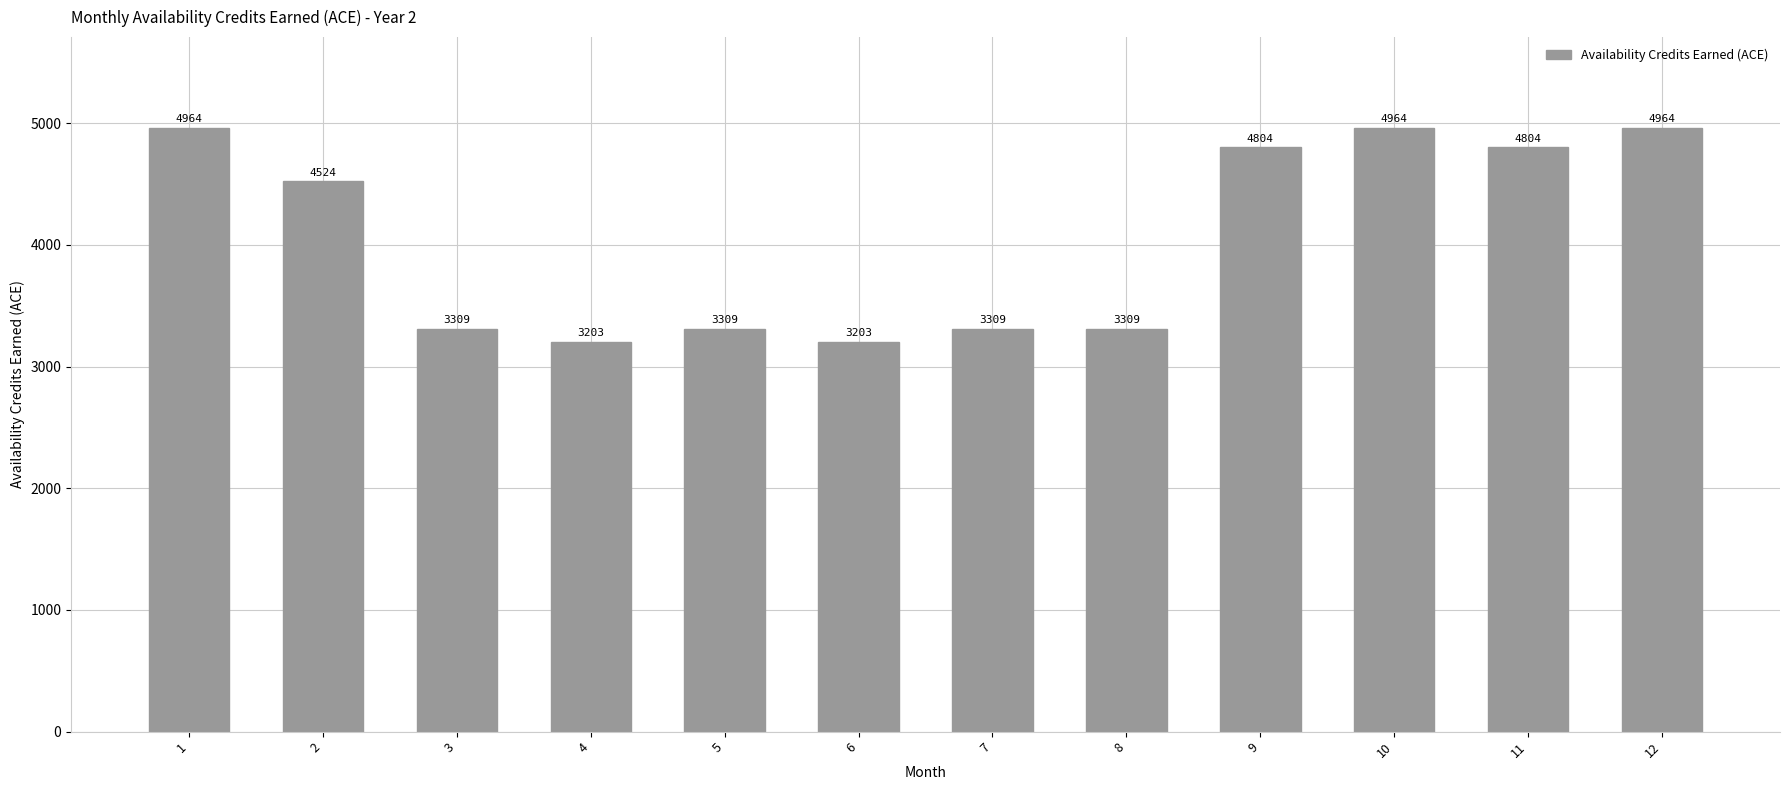

What is the maximum value shown in the chart?

4964.0